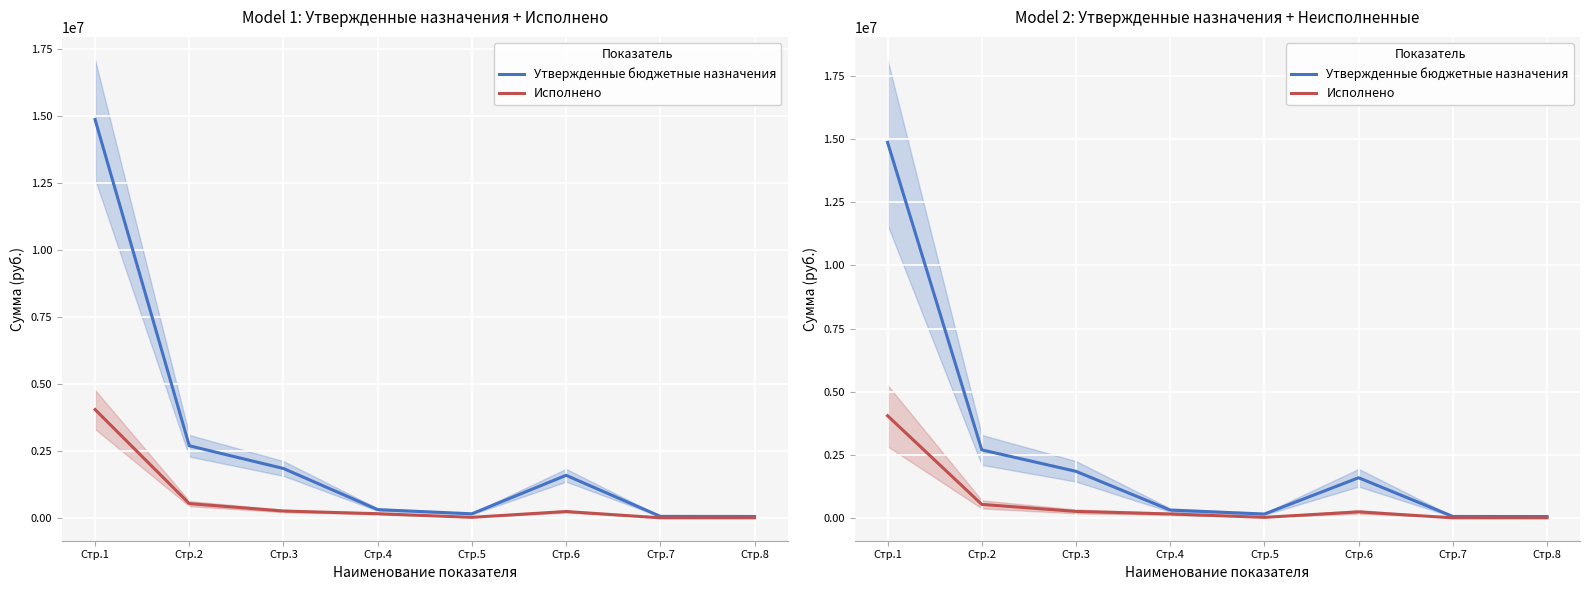

True or false: Исполнено and Утвержденные бюджетные назначения cross at least once.

False